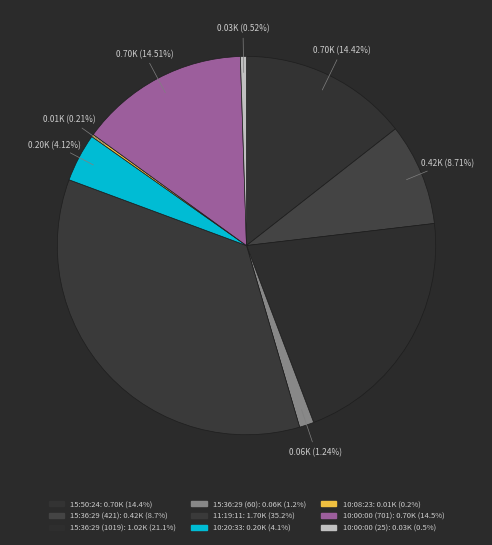

Does 10:08:23 account for over 50% of the chart?

No